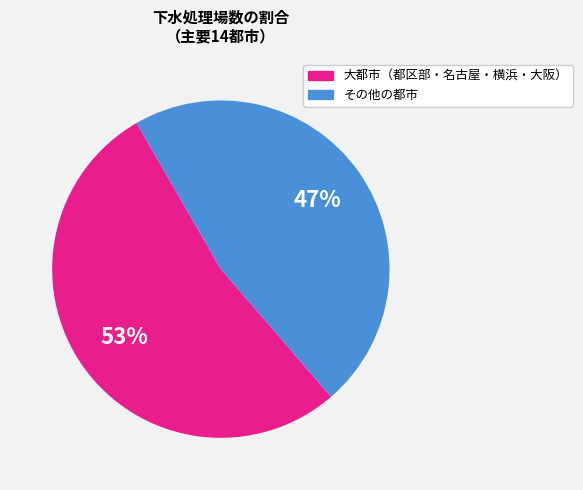

To the nearest percent, what is the difference between the largest and smallest slice percentages?

6%